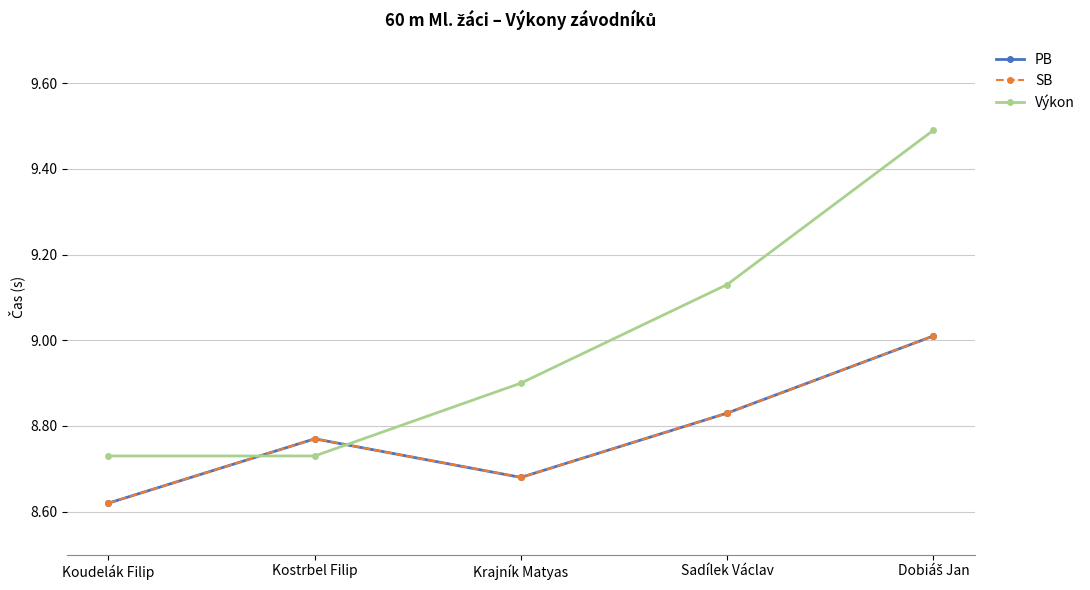

List the labels in order of Výkon value, largest first.

Dobiáš Jan, Sadílek Václav, Krajník Matyas, Koudelák Filip, Kostrbel Filip